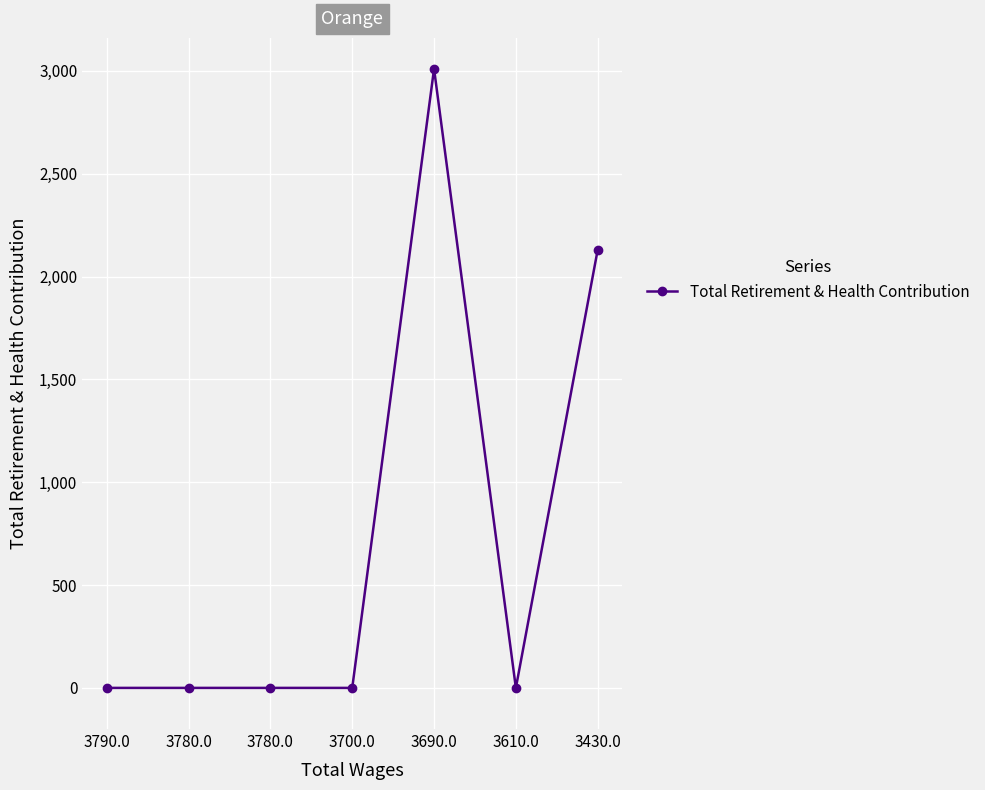

Which has a higher value, 3690.0 or 3790.0?

3690.0